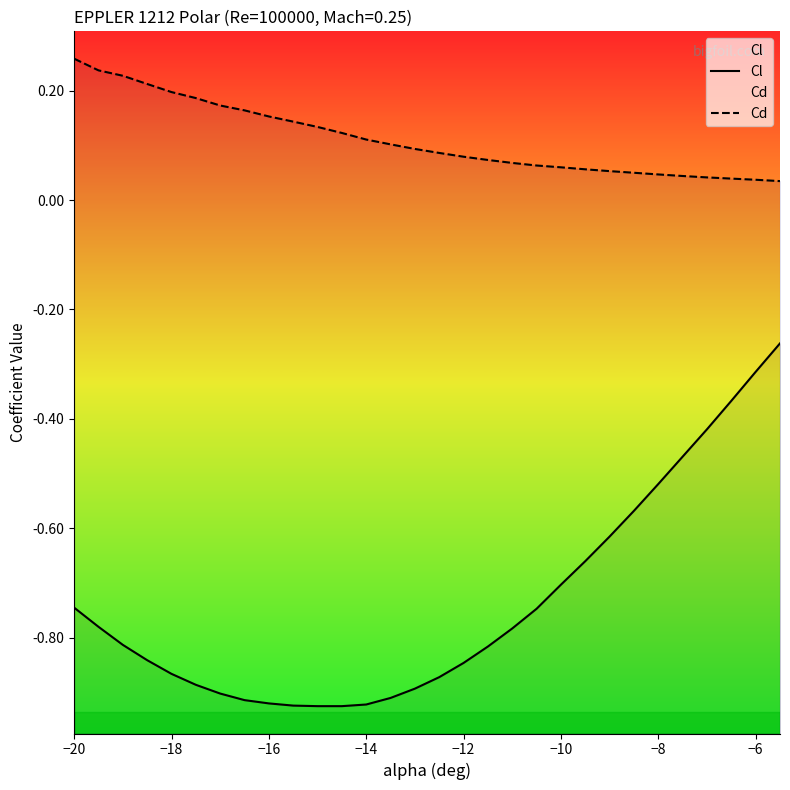

Is this an area chart (filled region under the line)?

No